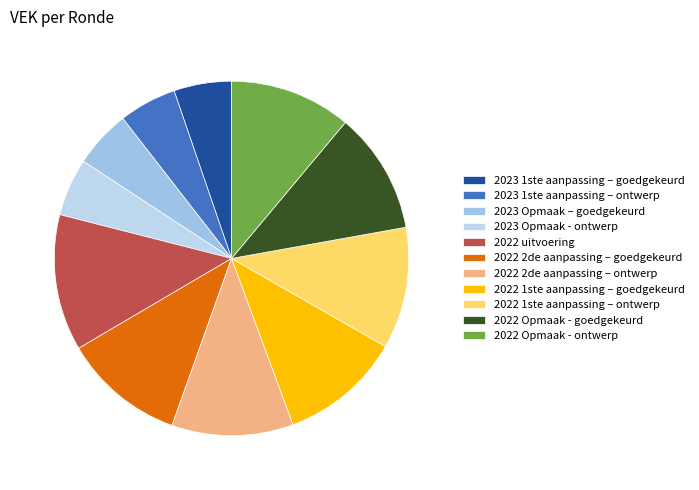

What is the change in value from 2023 1ste aanpassing – ontwerp to 2022 2de aanpassing – ontwerp?

+2431